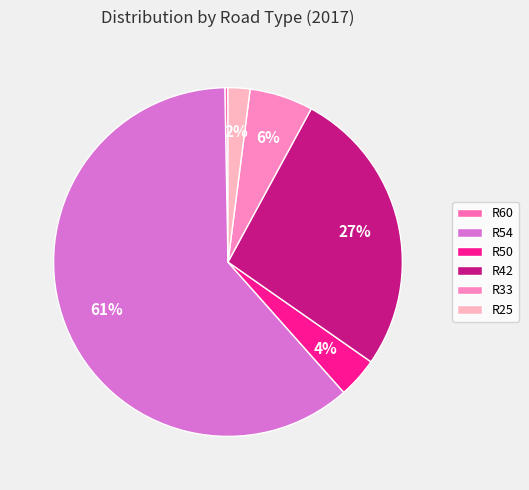

To the nearest percent, what is the combined percentage of R54 and R25?

63%